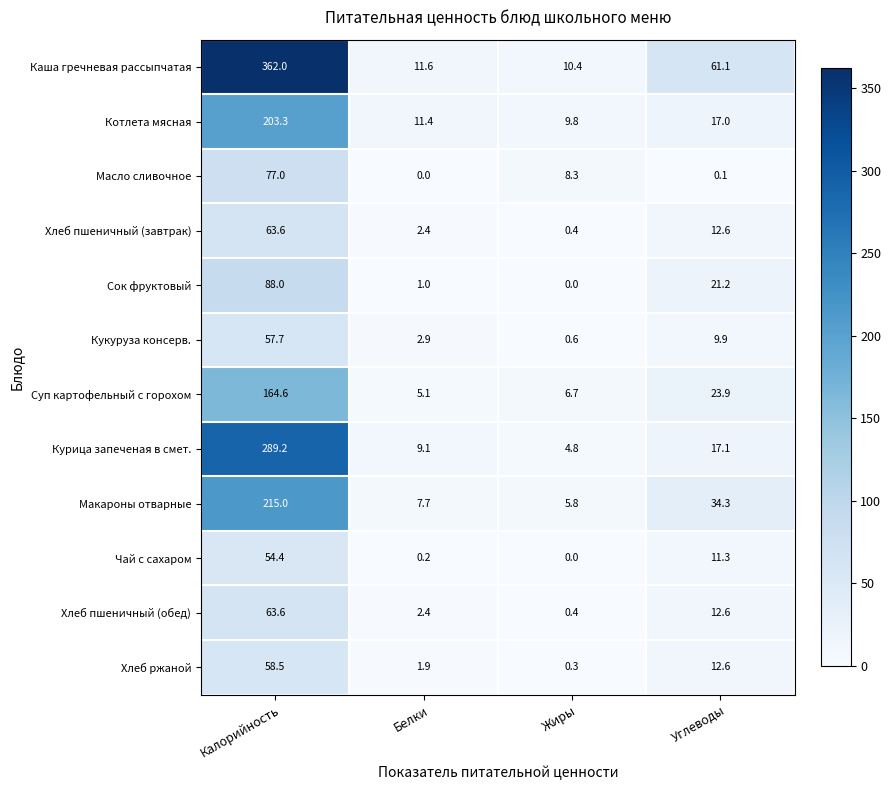

At how many categories does at least one series exceed 15?

2